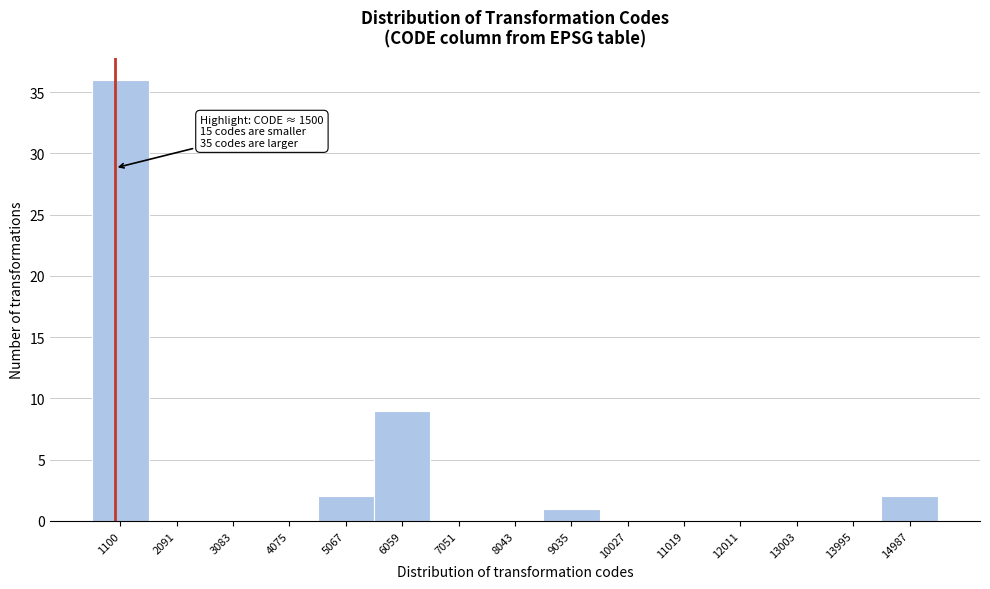

Reading right to left, what are all the values shown in this chart?

14987=2	13995=0	13003=0	12011=0	11019=0	10027=0	9035=1	8043=0	7051=0	6059=9	5067=2	4075=0	3083=0	2091=0	1100=36